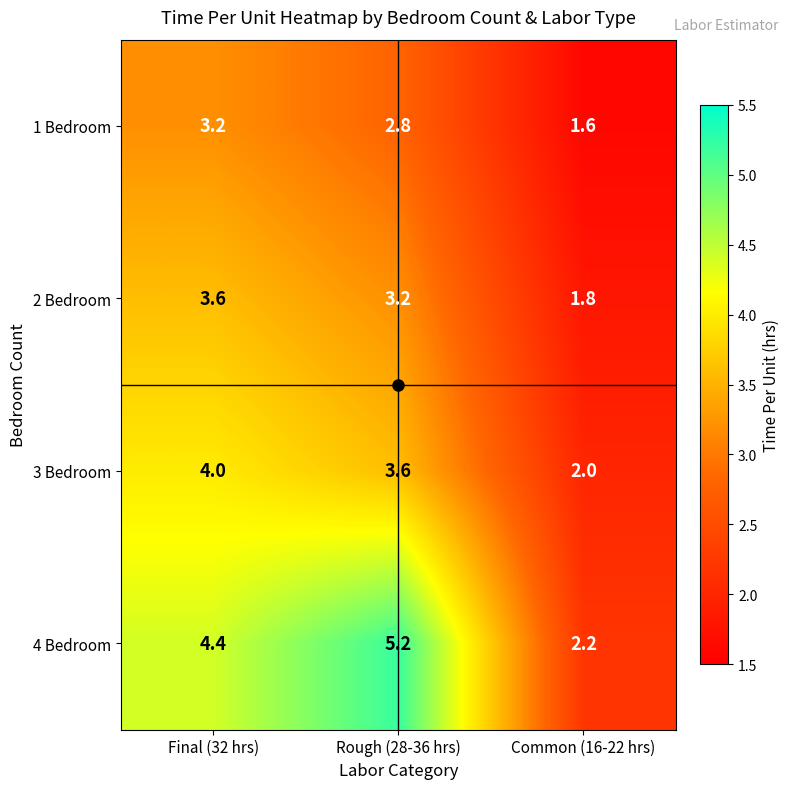

Which series has the largest range (max minus min)?

4 Bedroom